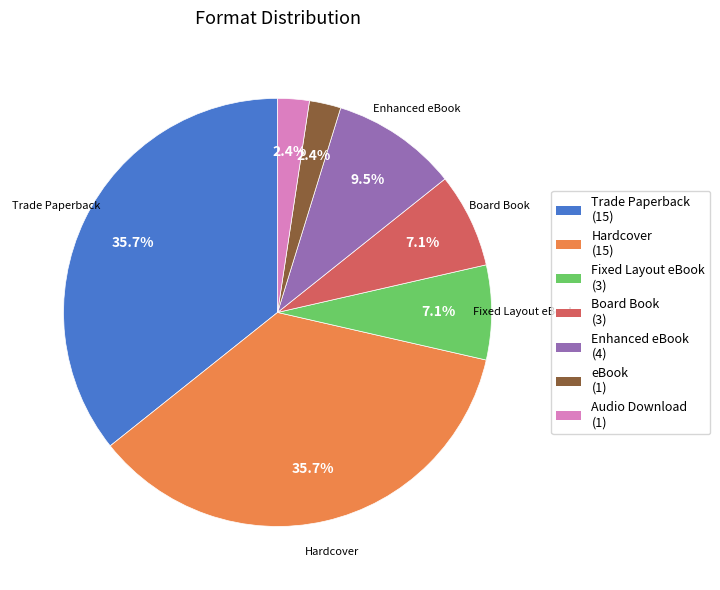

To the nearest percent, what portion does Audio Download represent?

2%